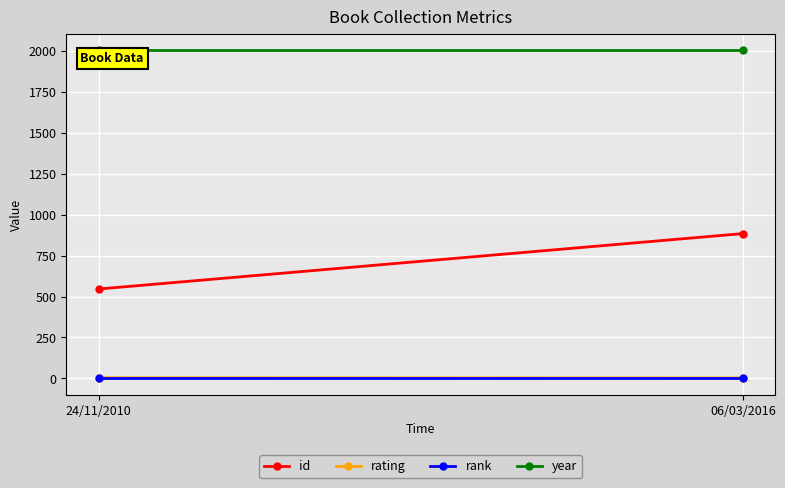

List the series in order of their peak value, highest first.

year, id, rating, rank